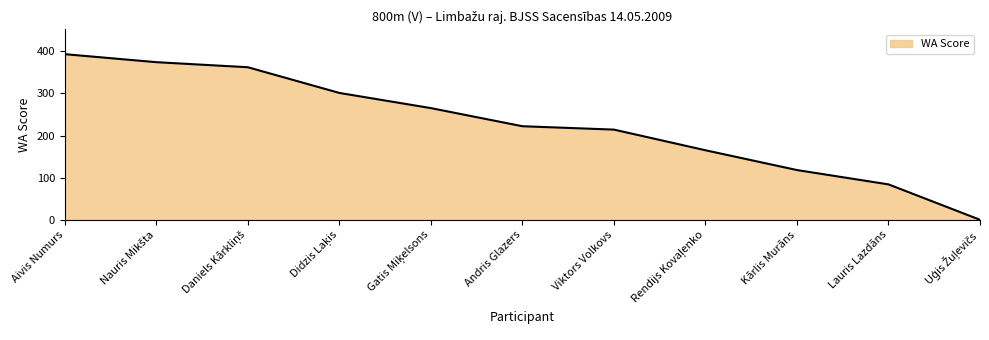

What is the greatest value displayed?

393